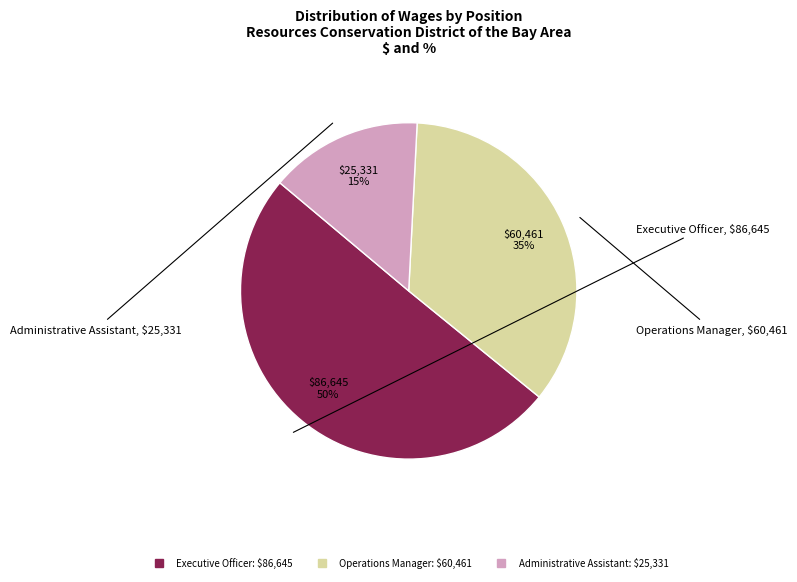

Which slice is the smallest?

Administrative Assistant